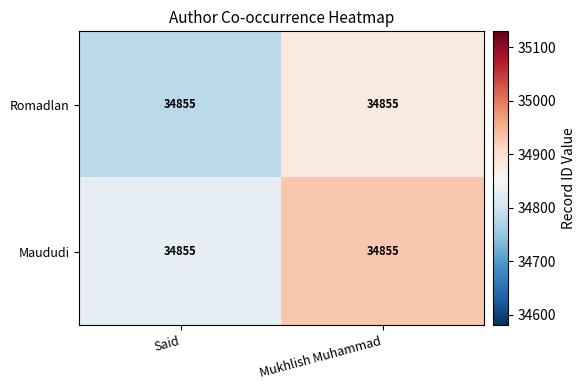

At Mukhlish Muhammad, list the series in order from smallest to largest.

Romadlan, Maududi